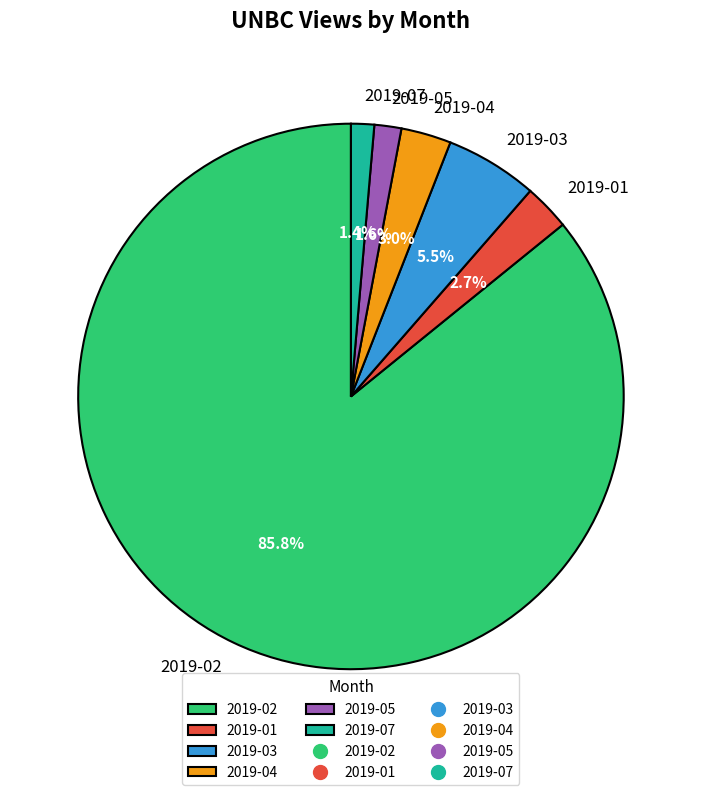

What is the ratio of the value at 2019-01 to the value at 2019-03?

0.5